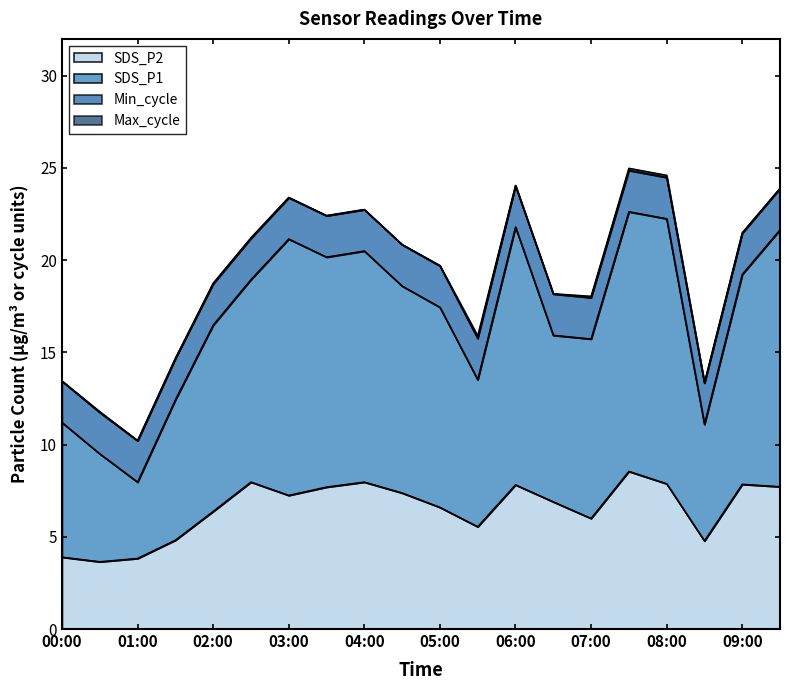

What is the highest value of the SDS_P2 series?

8.6